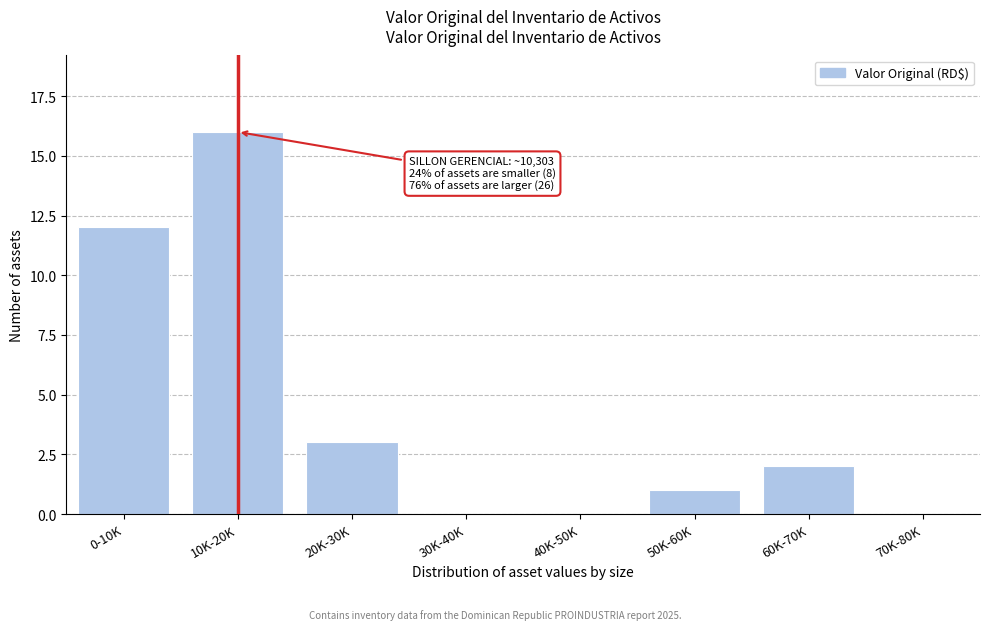

What is the maximum value shown in the chart?

16